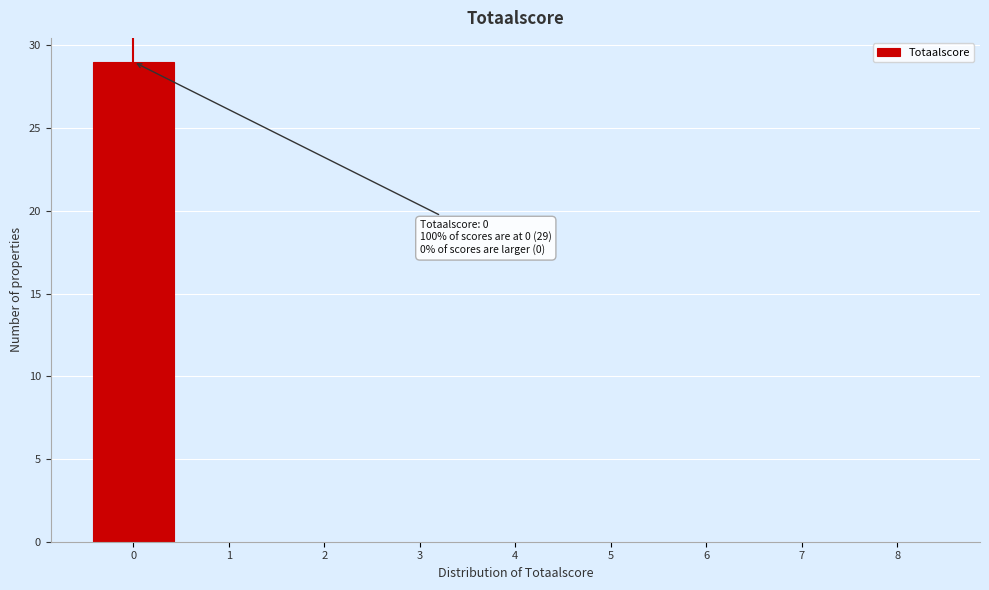

Which range on the x-axis has the tallest bar?

-0.5 to 0.5